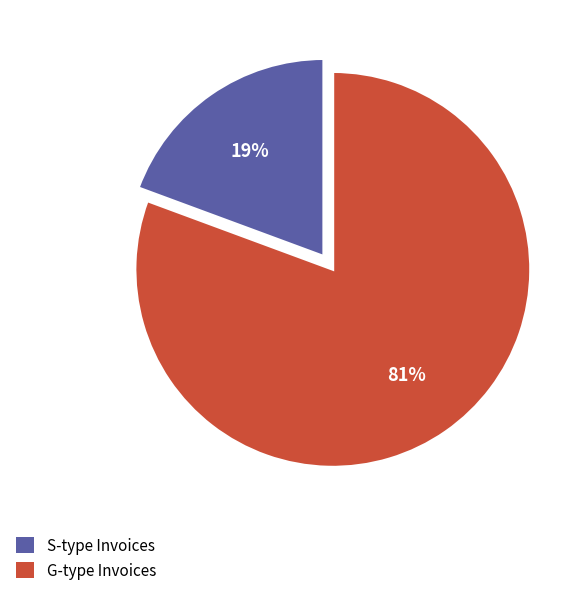

Is there any slice that represents more than half of the pie?

Yes